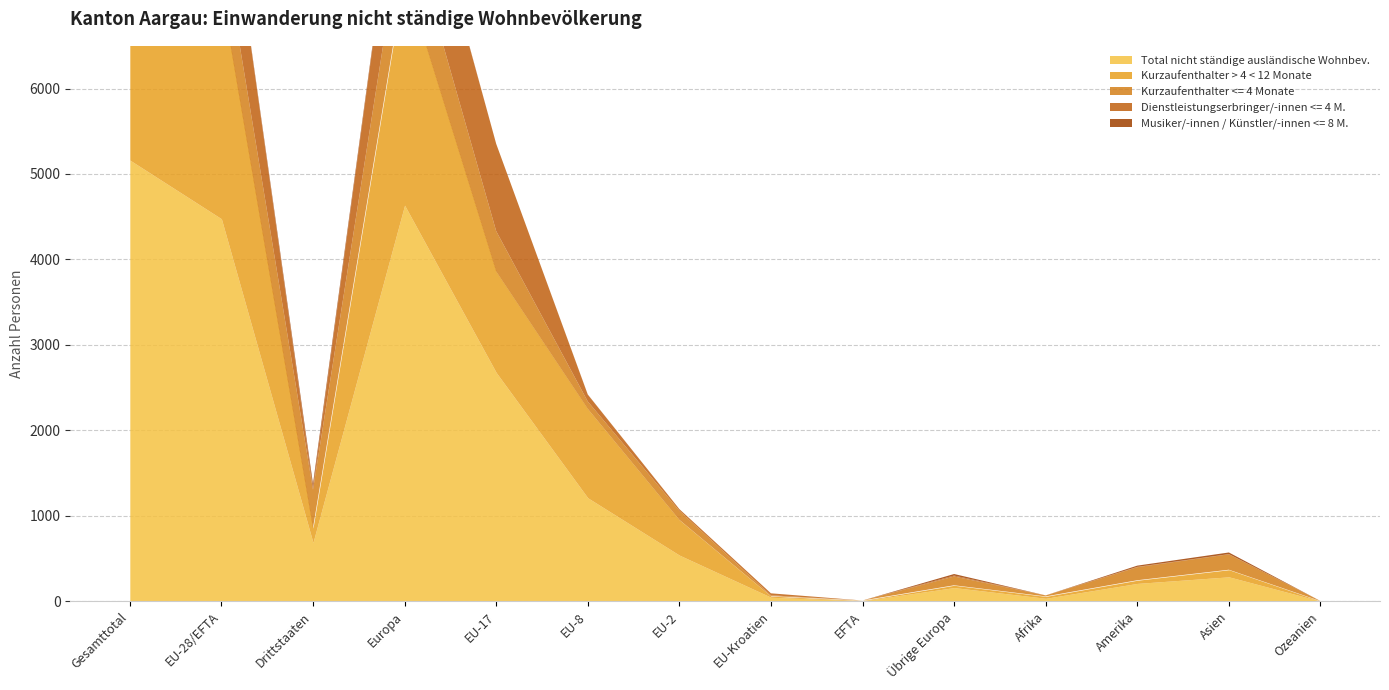

How many lines are shown in the chart?

5